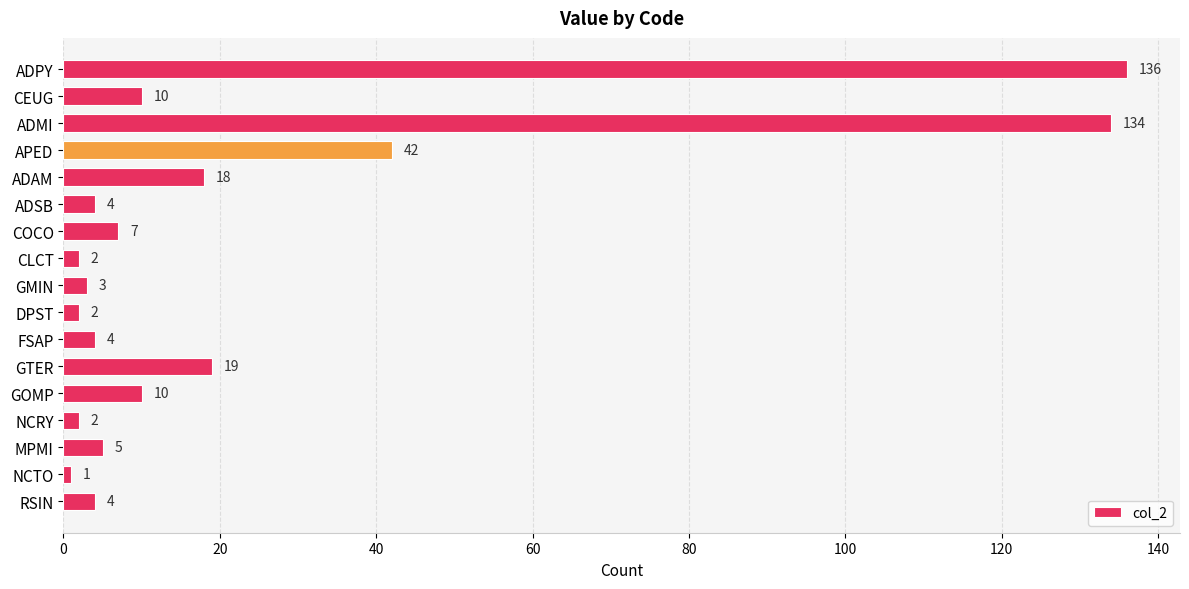

What is the smallest value displayed?

1